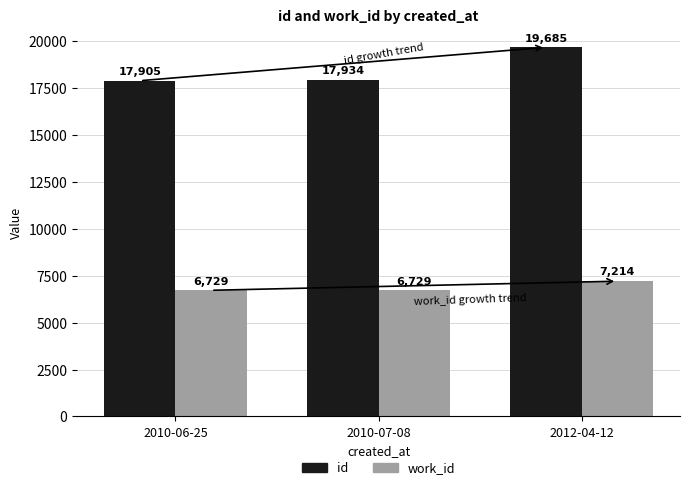

Which series has the largest total across all categories?

id